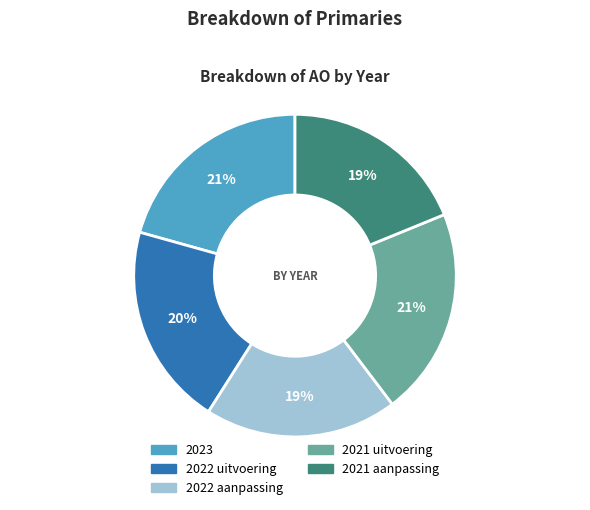

To the nearest percent, what portion does 2021 uitvoering represent?

21%